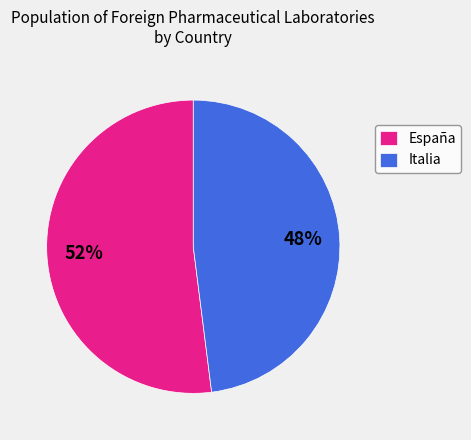

Approximately how many times larger is the value at Italia compared to España?

0.9